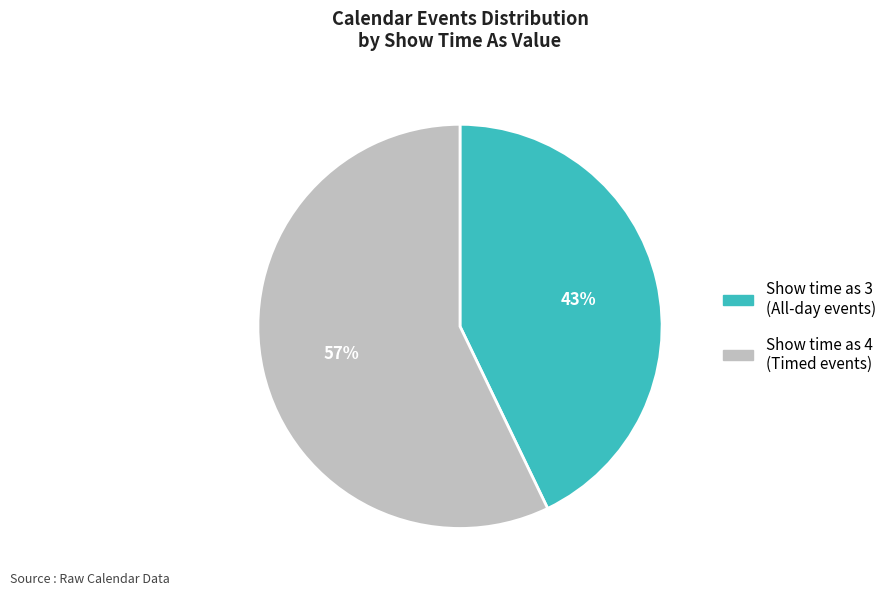

To the nearest percent, what is the difference between the largest and smallest slice percentages?

14%